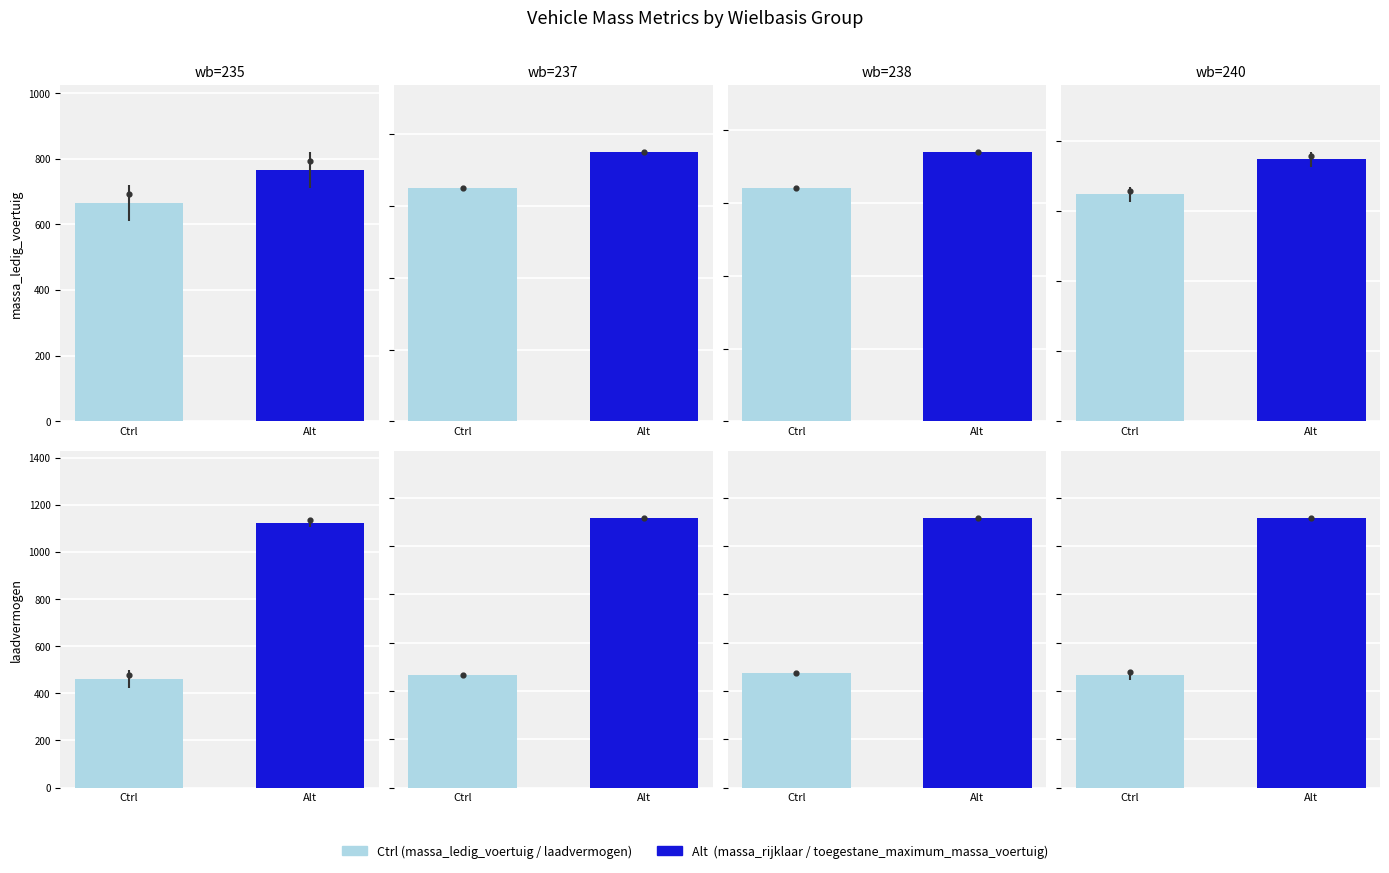

Which series has the largest total across all categories?

toegestane_maximum_massa_voertuig